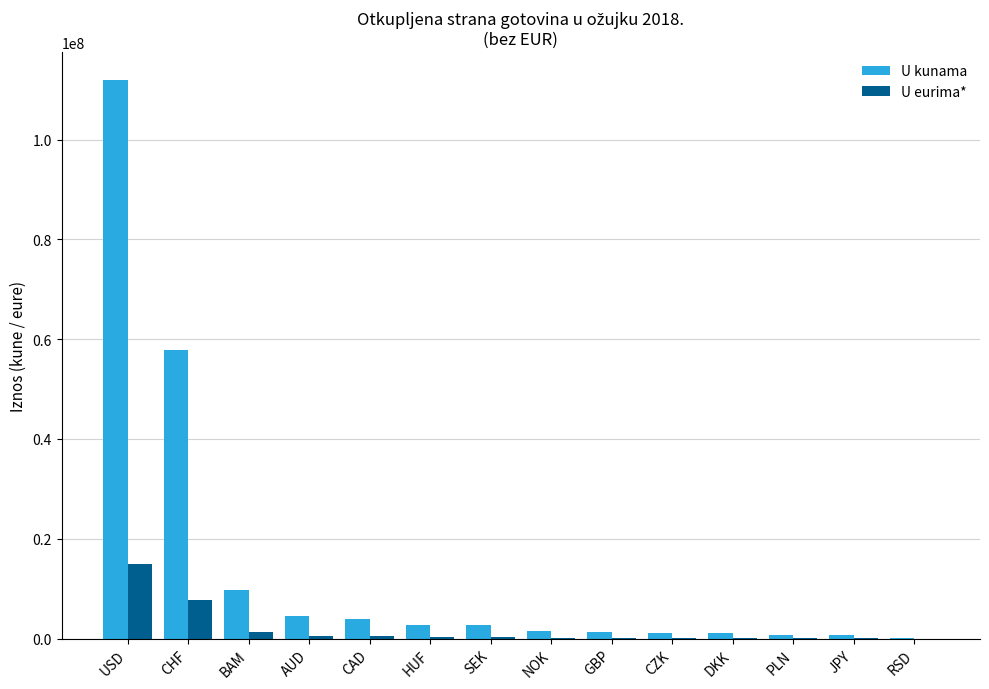

The U kunama series shows 1500946 at NOK. True or false?

True